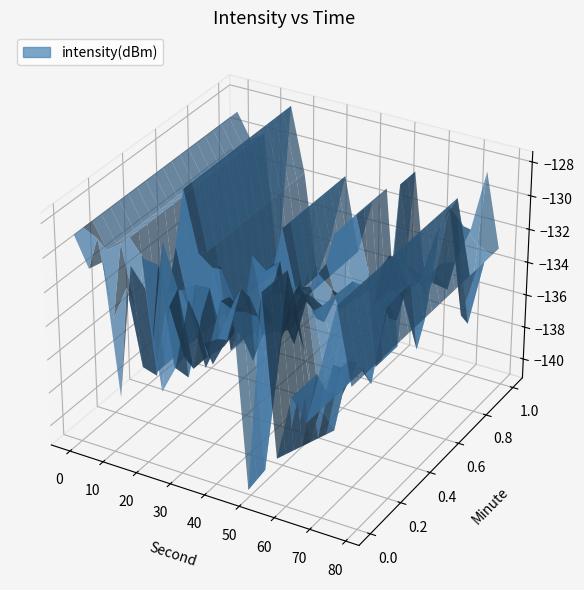

Reading left to right, what are all the values shown in this chart?

-128.9	-128.9	-130.3	-135.2	-129.8	-131.7	-138.0	-136.1	-127.7	-137.4	-131.5	-128.9	-137.7	-134.3	-135.0	-134.7	-131.0	-130.3	-135.5	-130.2	-132.8	-132.2	-129.2	-131.1	-141.3	-140.7	-127.7	-129.7	-142.6	-137.0	-135.7	-134.6	-126.9	-135.8	-132.6	-132.2	-128.4	-128.6	-138.0	-132.9